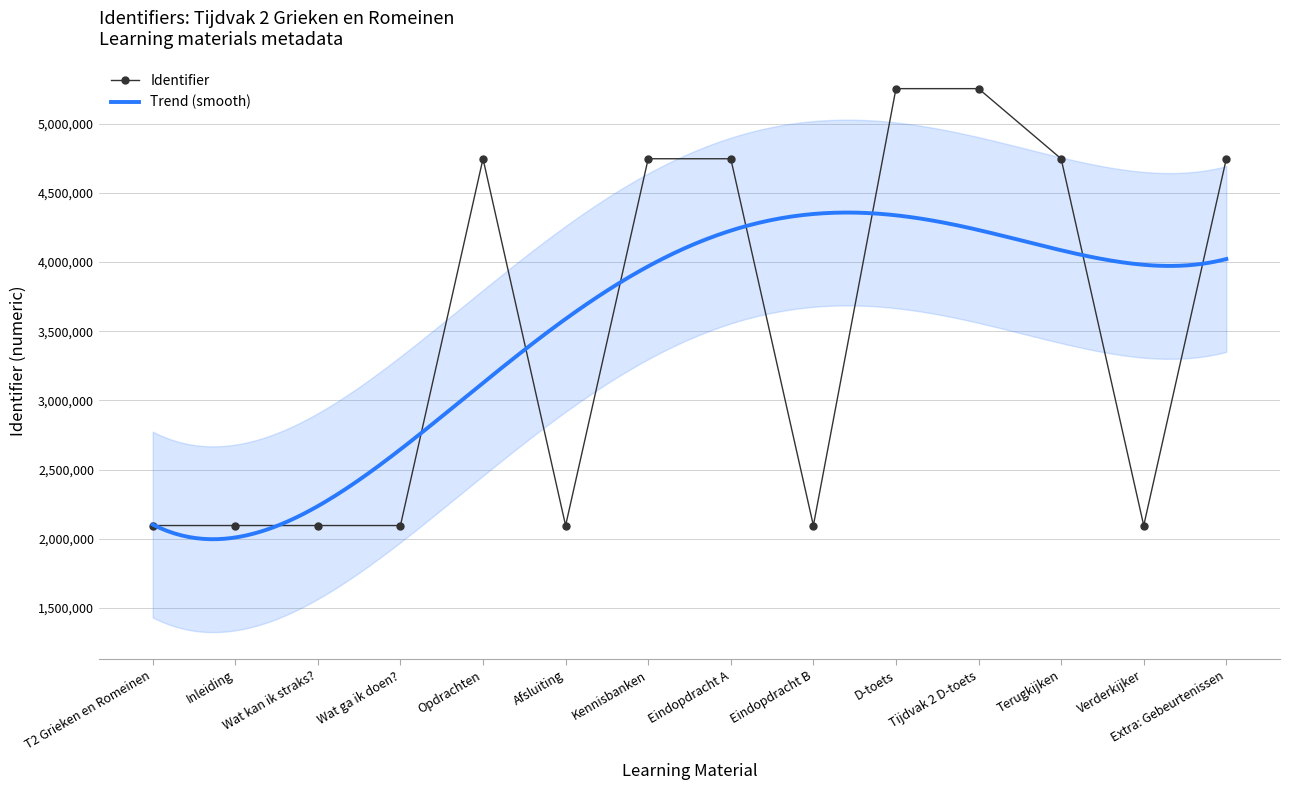

Is it true that the value at Wat ga ik doen? is 2975268?

False